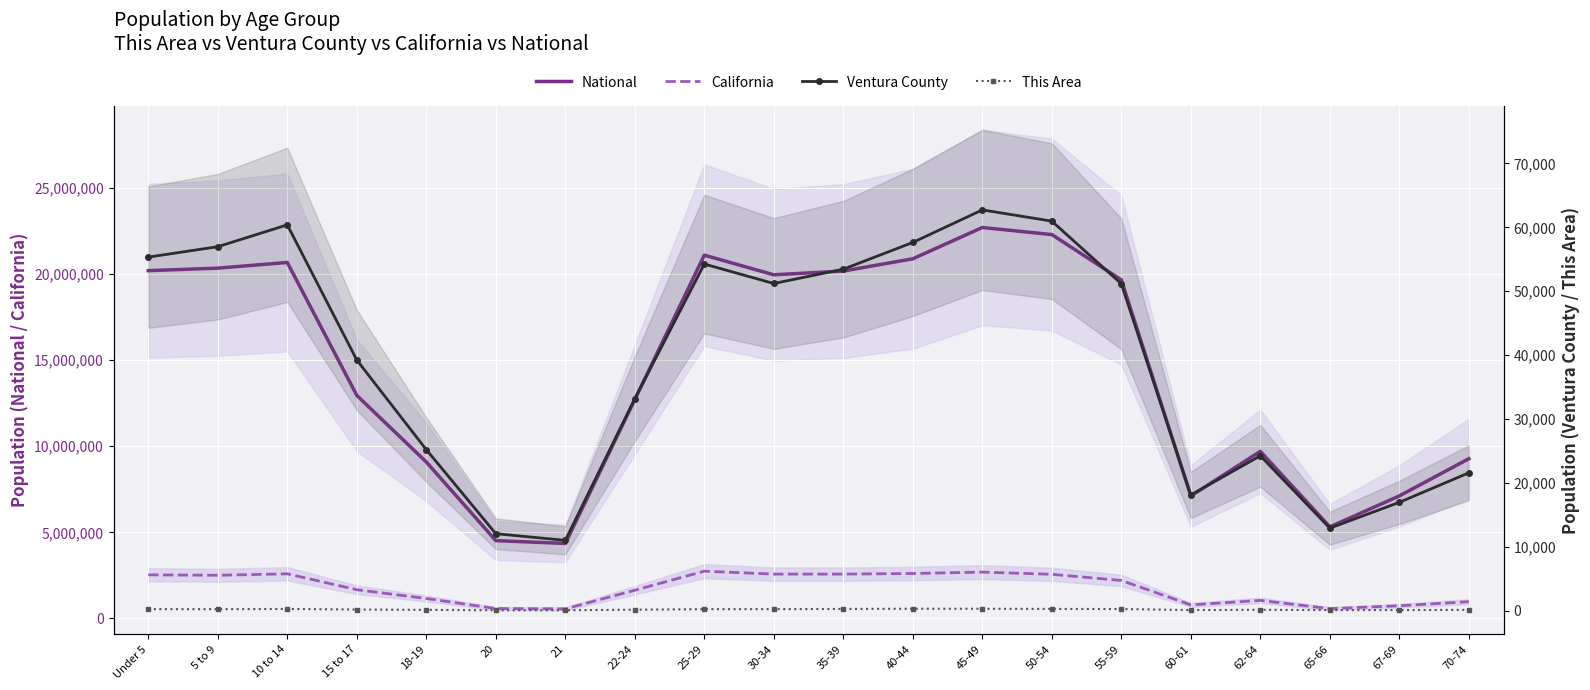

Reading left to right, list all the values displayed in this chart.

National: 20201362	20348657	20677194	12954254	9086089	4519129	4354294	12712576	21101849	19962099	20179642	20890964	22708591	22298125	19664805	7113727	9704197	5319902	7115361	9278166
California: 2531333	2505839	2590930	1666938	1157002	573642	555775	1636532	2744409	2573468	2573579	2609131	2689819	2562552	2204296	786276	1045921	568817	734741	971778
Ventura County: 55336	56970	60390	39219	25188	12031	10987	33165	54253	51207	53448	57635	62731	60973	51164	18087	24225	12895	16939	21562
This Area: 214	210	245	155	104	37	44	126	211	214	247	280	278	248	235	68	111	68	67	105